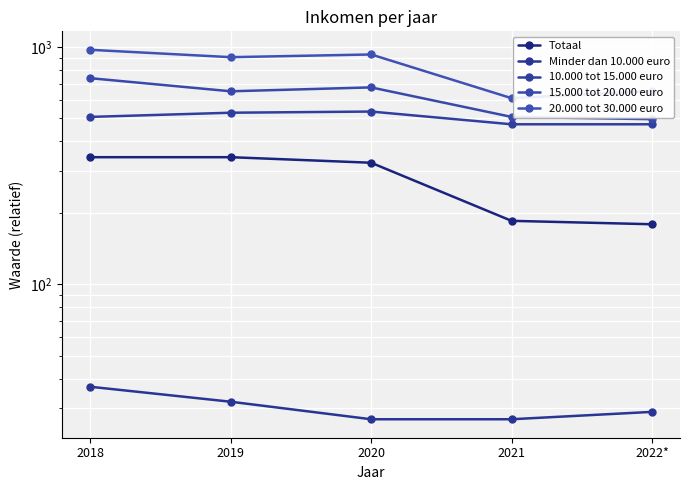

What is the minimum value for Minder dan 10.000 euro?

27